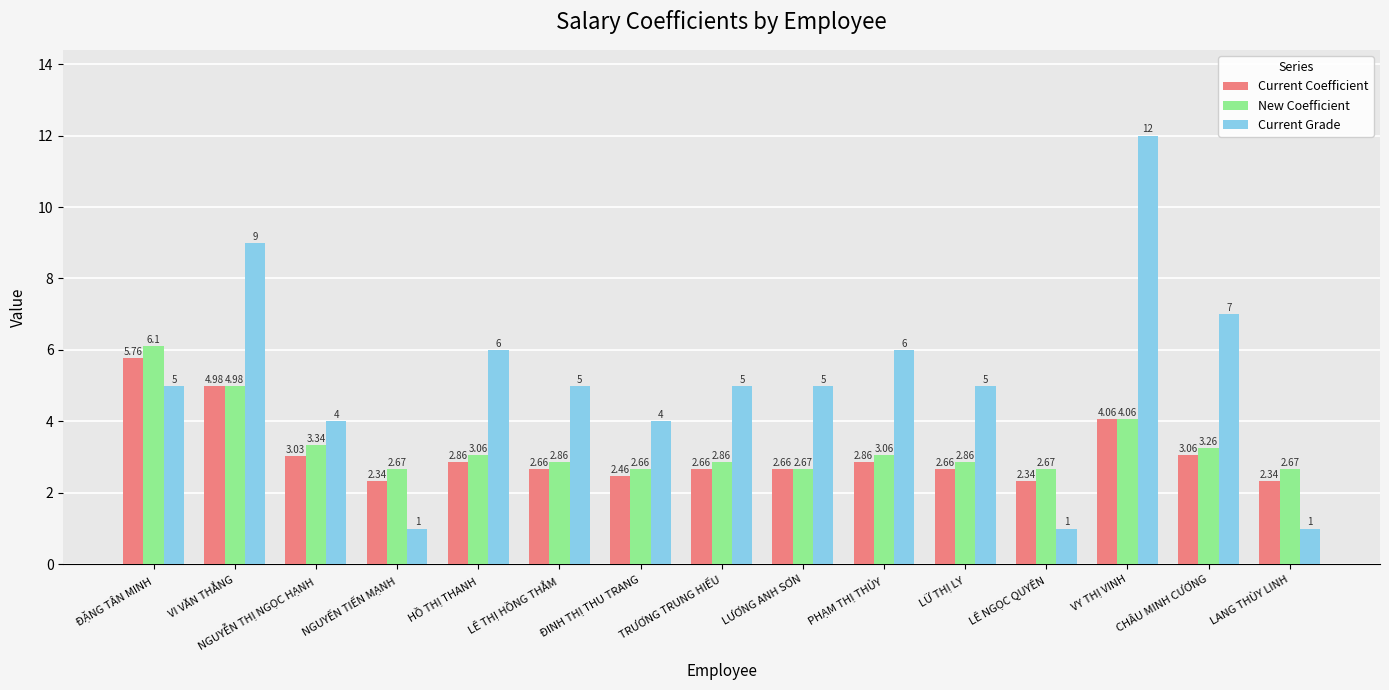

What is the total value across all series at VY THỊ VINH?

20.1